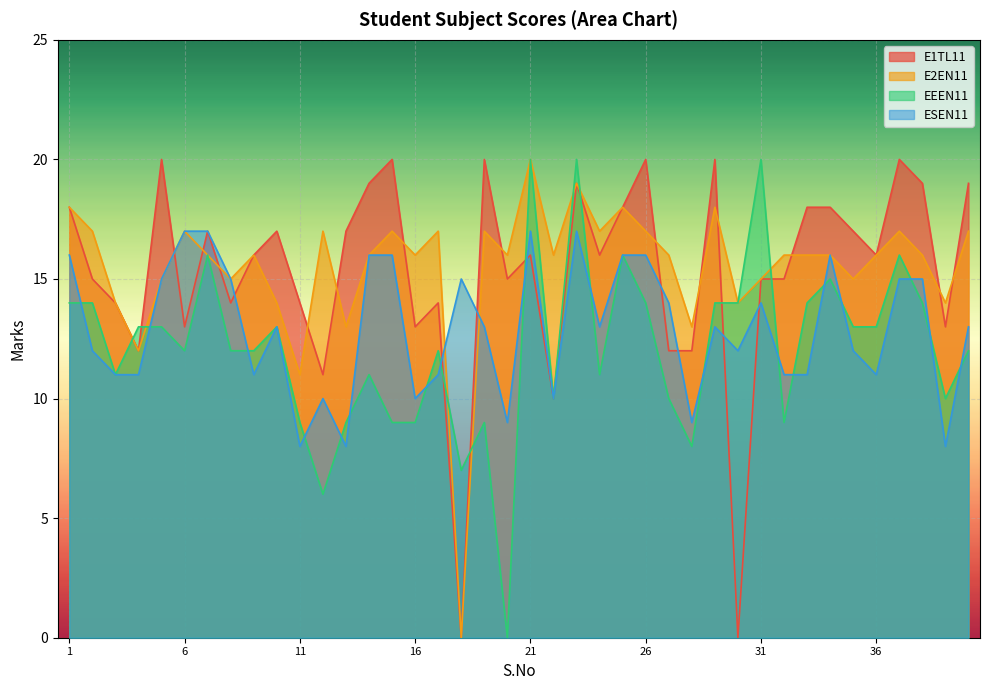

What is the difference between the ESEN11 values at 21 and 40?

4